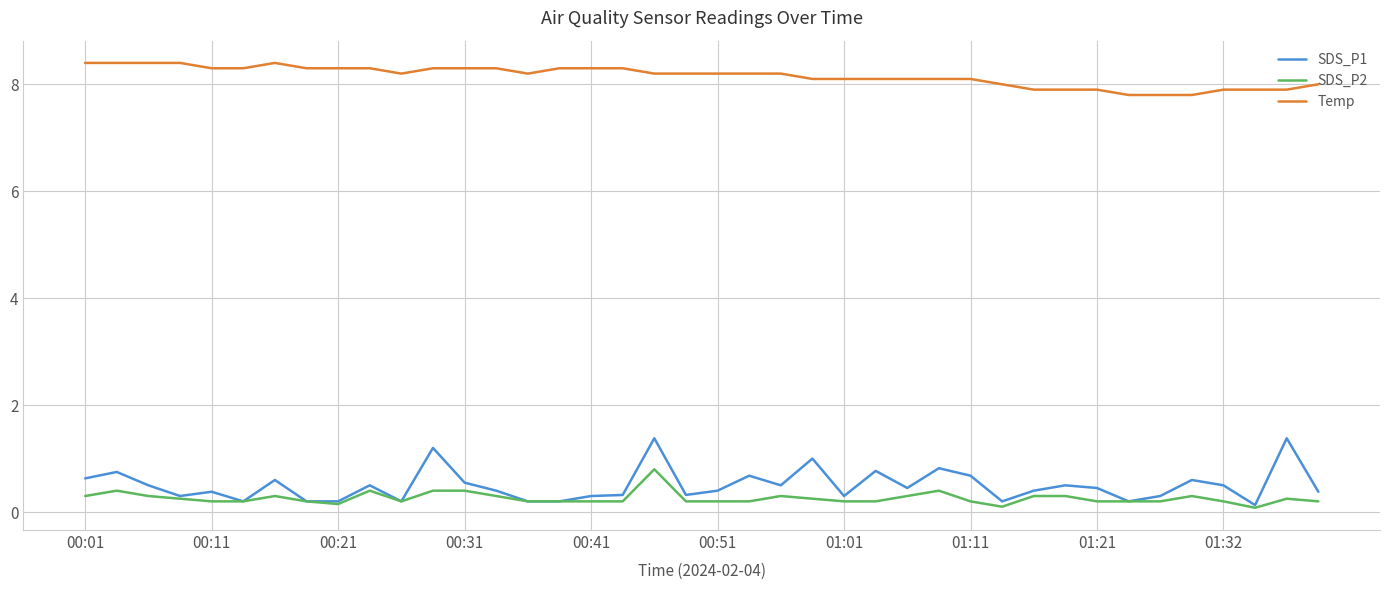

In SDS_P1, how many points are higher than both neighbors (excluding endpoints)?

13